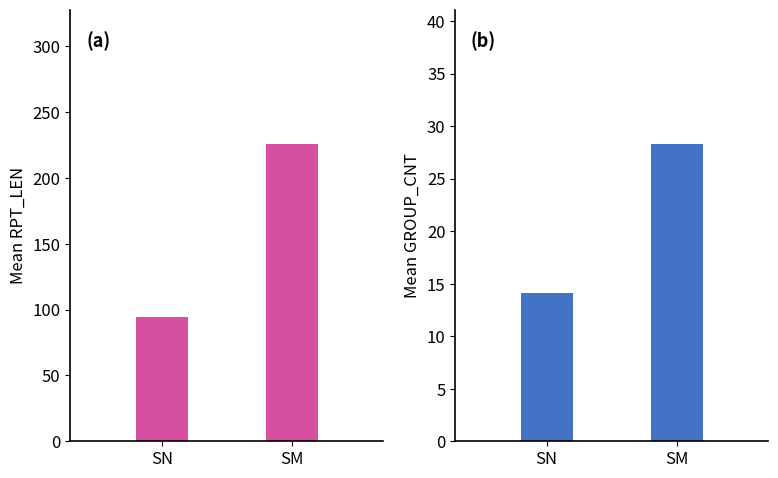

Reading left to right, transcribe all the data shown in this chart.

Mean RPT_LEN: 94.3	226.0
Mean GROUP_CNT: 14.1	28.3